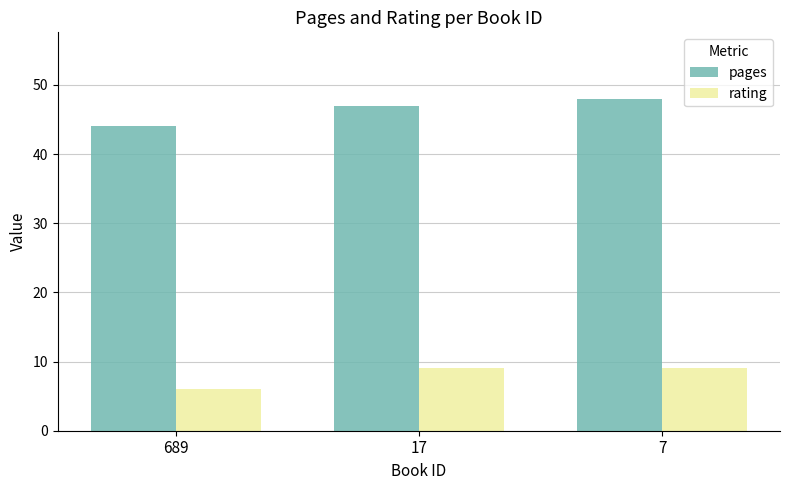

How many groups of bars are there?

3